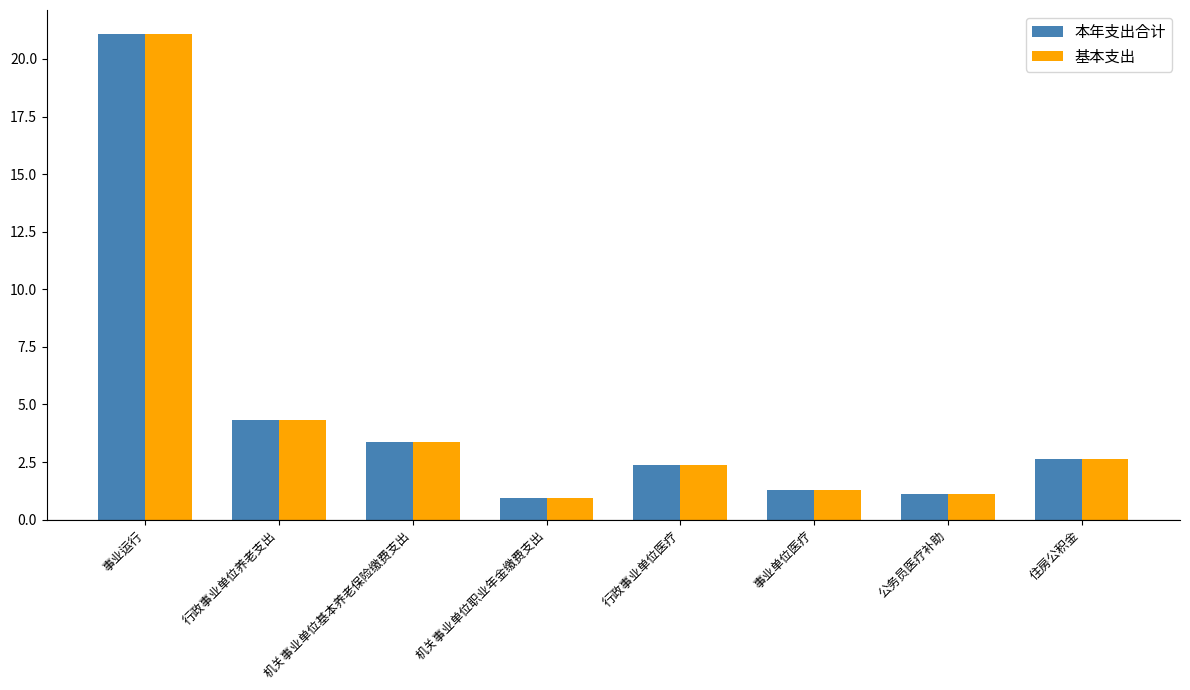

How many values in the 本年支出合计 series exceed 2?

5